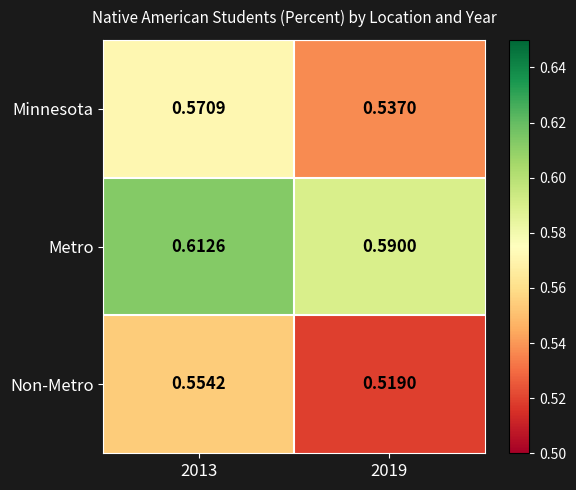

Rank the series at 2013 from lowest to highest value.

Non-Metro, Minnesota, Metro